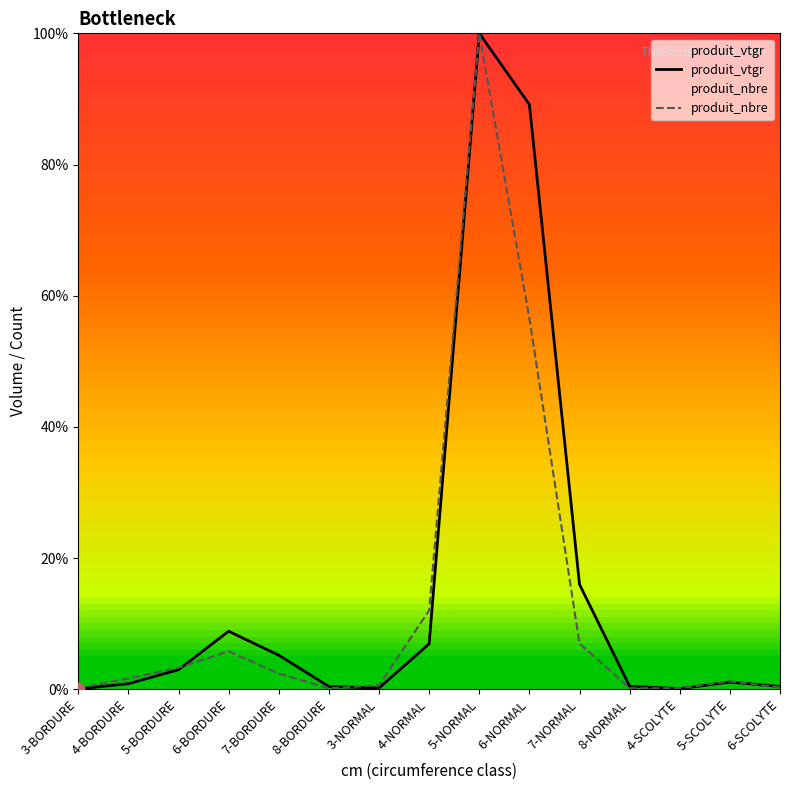

At how many categories does at least one series exceed 9?

4